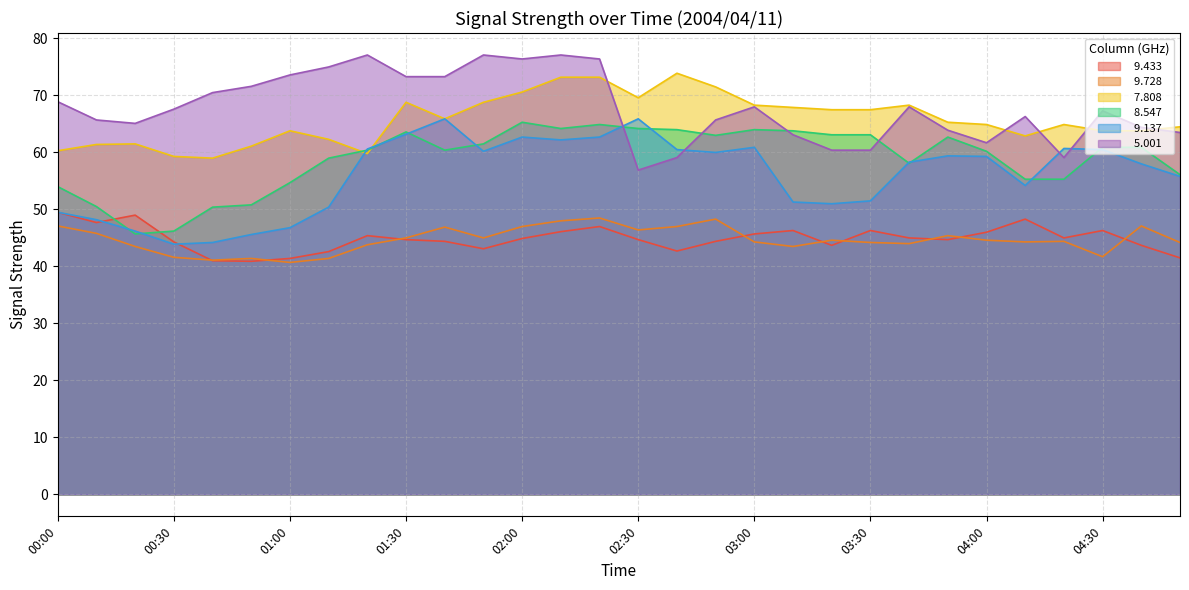

Between which two adjacent categories do   7.808 and   9.137 first intersect?

01:10 and 01:20